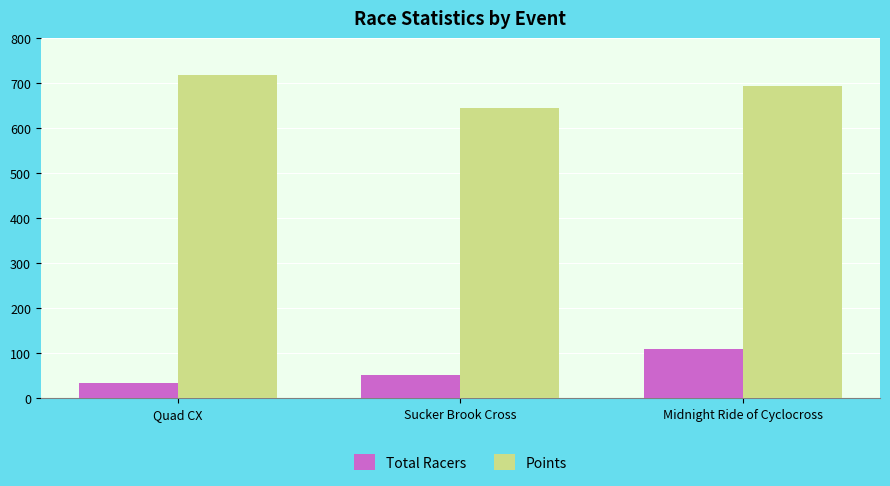

At how many categories does at least one series exceed 193?

3